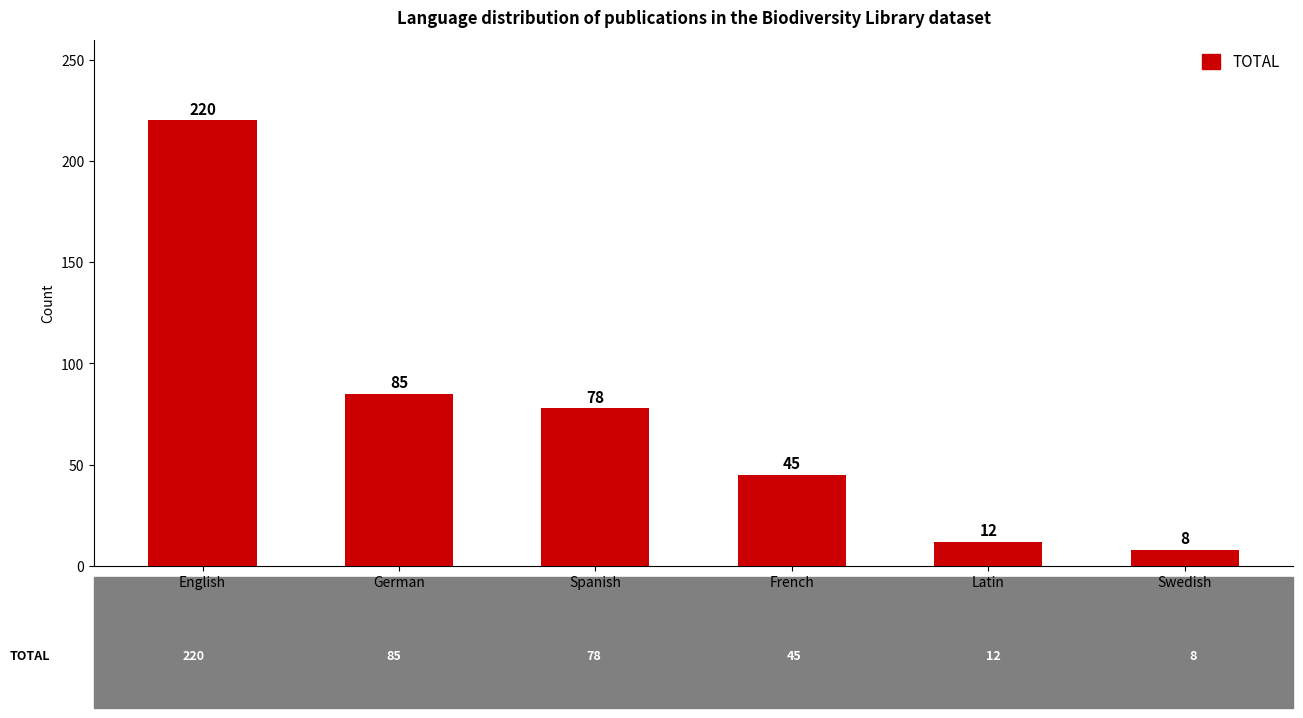

Which category has the lowest value across all series?

Swedish